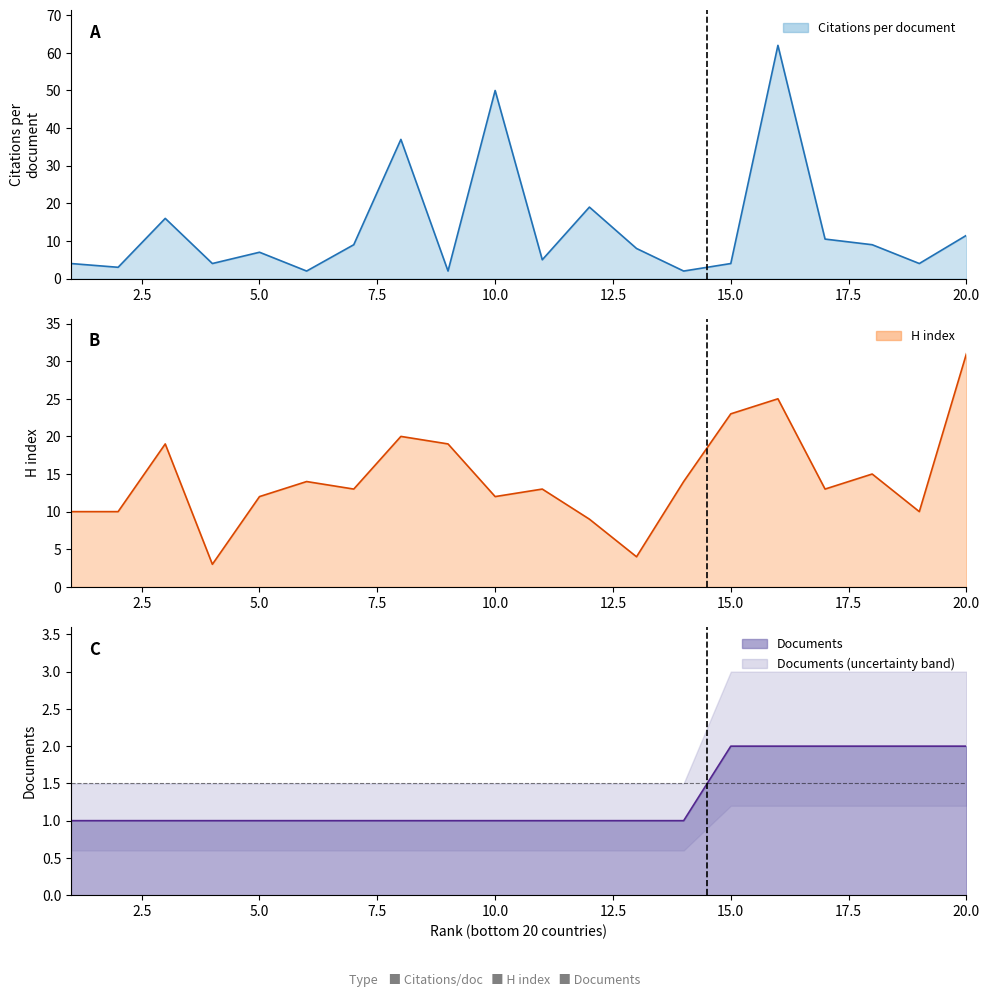

Reading left to right, extract all data points from this chart.

Citations per document: 1=4.0	2=3.0	3=16.0	4=4.0	5=7.0	6=2.0	7=9.0	8=37.0	9=2.0	10=50.0	11=5.0	12=19.0	13=8.0	14=2.0	15=4.0	16=62.0	17=10.5	18=9.0	19=4.0	20=11.5
H index: 1=10.0	2=10.0	3=19.0	4=3.0	5=12.0	6=14.0	7=13.0	8=20.0	9=19.0	10=12.0	11=13.0	12=9.0	13=4.0	14=14.0	15=23.0	16=25.0	17=13.0	18=15.0	19=10.0	20=31.0
Documents: 1=1.0	2=1.0	3=1.0	4=1.0	5=1.0	6=1.0	7=1.0	8=1.0	9=1.0	10=1.0	11=1.0	12=1.0	13=1.0	14=1.0	15=2.0	16=2.0	17=2.0	18=2.0	19=2.0	20=2.0